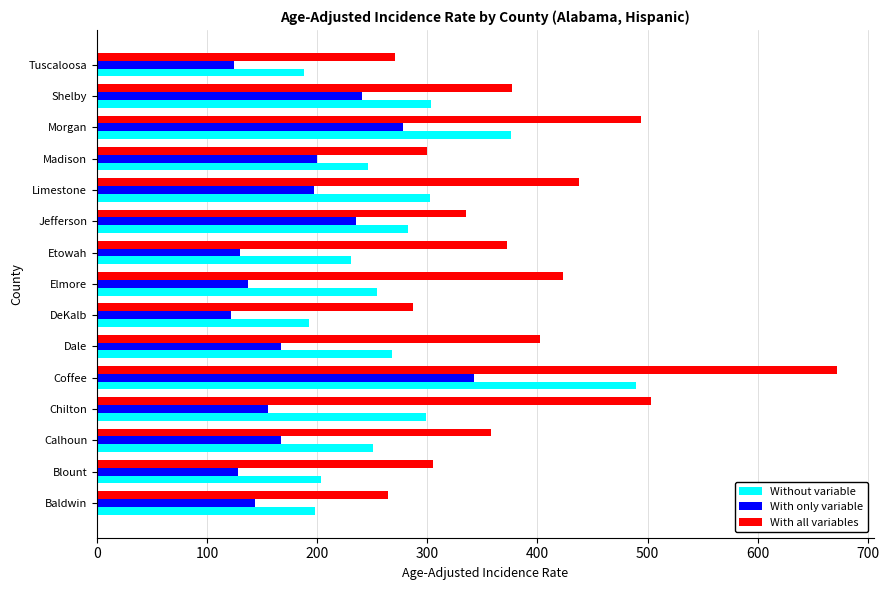

What value does the With all variables series have at Baldwin?

264.1